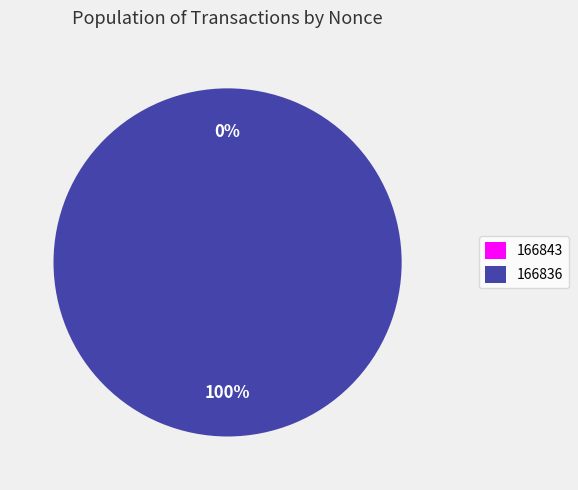

Is 166843 the majority of the pie?

No